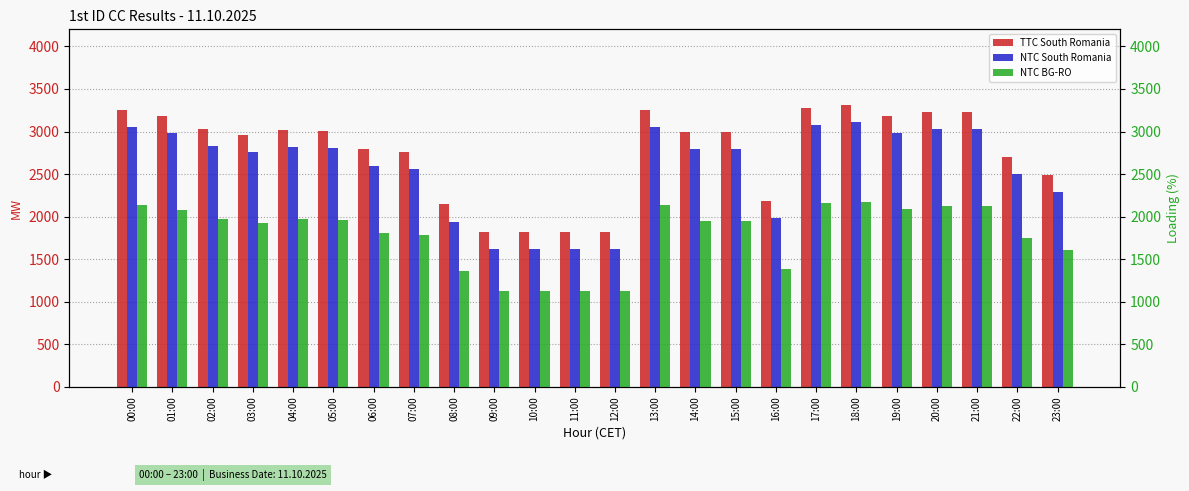

At 22:00, list the series in order from smallest to largest.

NTC BG-RO, NTC South Romania, TTC South Romania